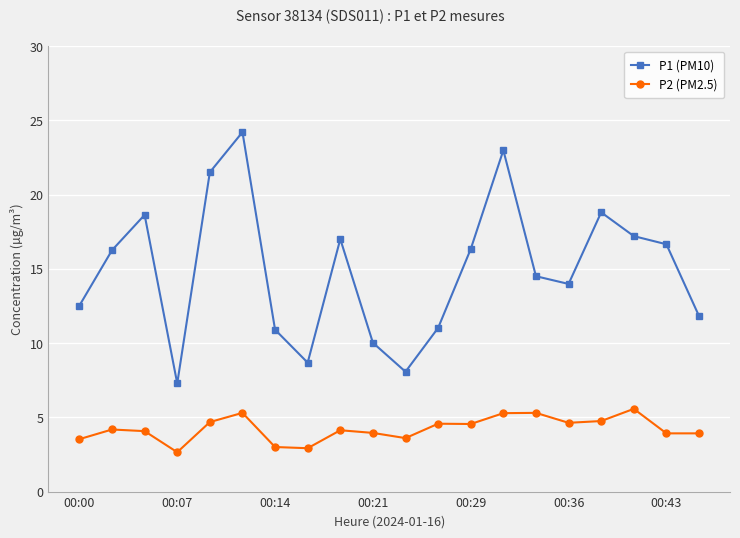

Which series has the largest total across all categories?

P1 (PM10)